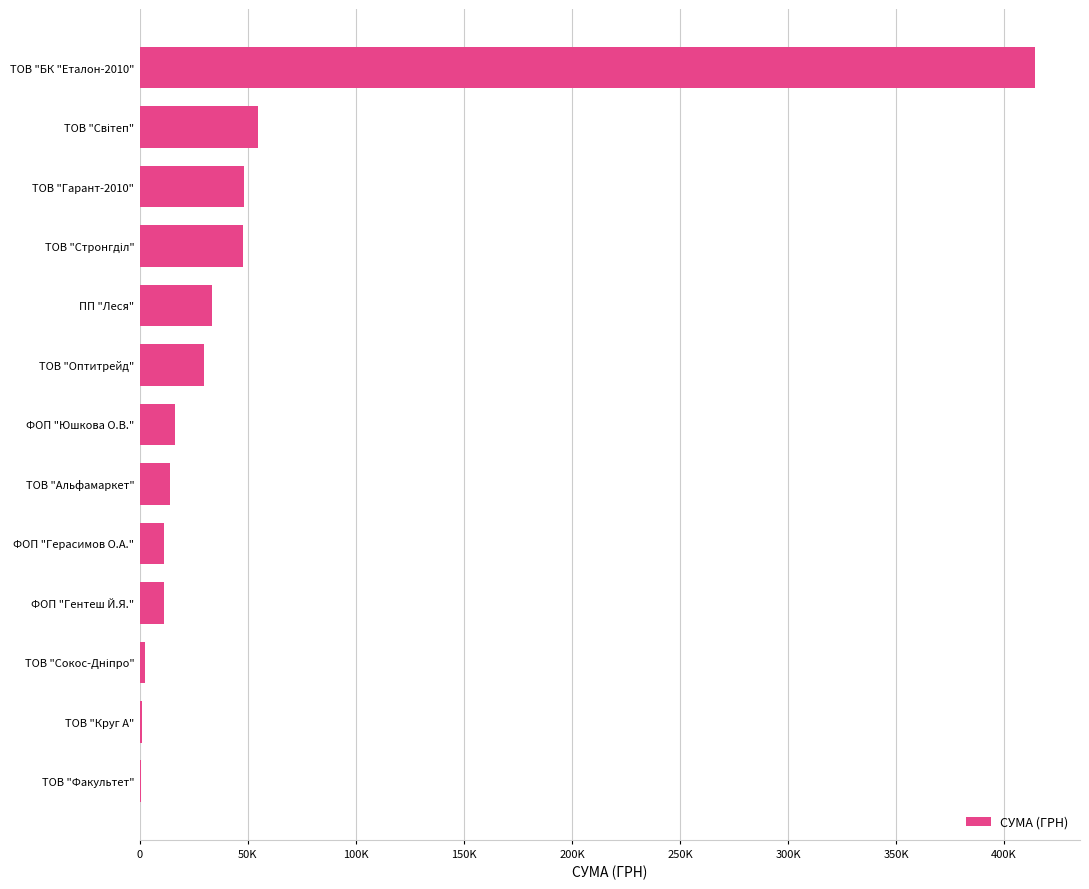

What is the maximum value shown in the chart?

414430.6